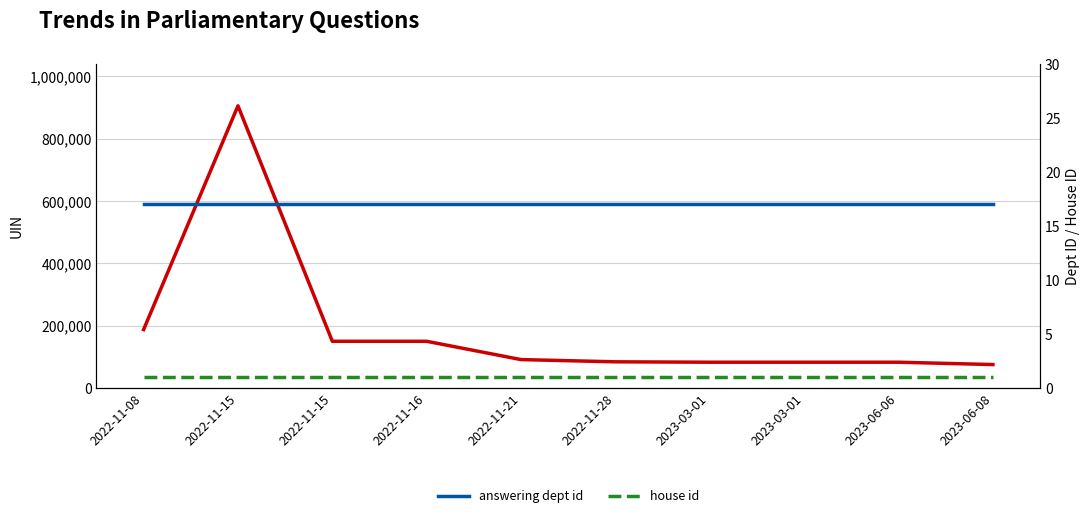

Reading left to right, what are all the values shown in this chart?

uin: 2022-11-08=187216	2022-11-15=905231	2022-11-15=149638	2022-11-16=149639	2022-11-21=90898	2022-11-28=83787	2023-03-01=82484	2023-03-01=82485	2023-06-06=82486	2023-06-08=74973
answering dept id: 2022-11-08=17	2022-11-15=17	2022-11-15=17	2022-11-16=17	2022-11-21=17	2022-11-28=17	2023-03-01=17	2023-03-01=17	2023-06-06=17	2023-06-08=17
house id: 2022-11-08=1	2022-11-15=1	2022-11-15=1	2022-11-16=1	2022-11-21=1	2022-11-28=1	2023-03-01=1	2023-03-01=1	2023-06-06=1	2023-06-08=1